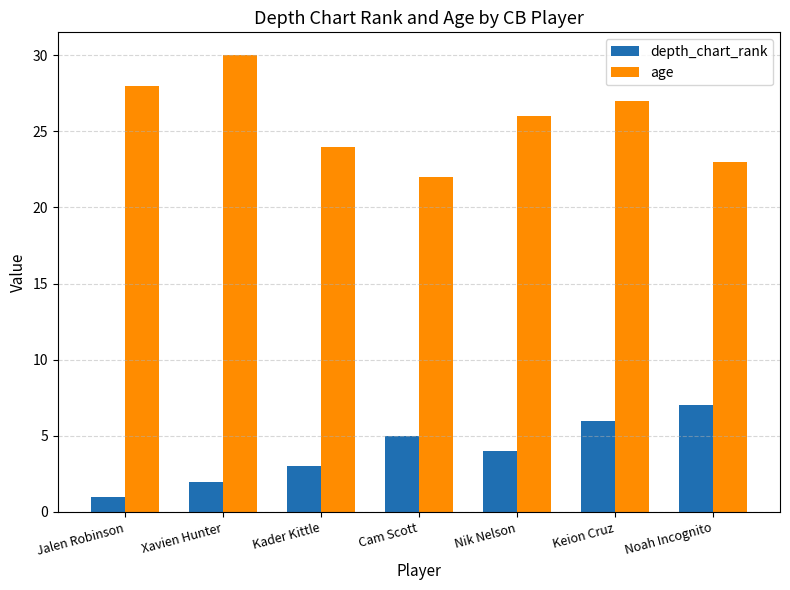

What is the difference between the highest and lowest values at Xavien Hunter?

28